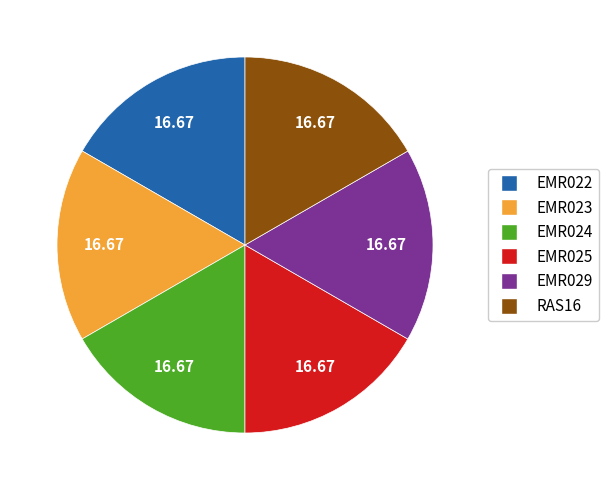

What is the ratio of the value at EMR025 to the value at EMR029?

1.0